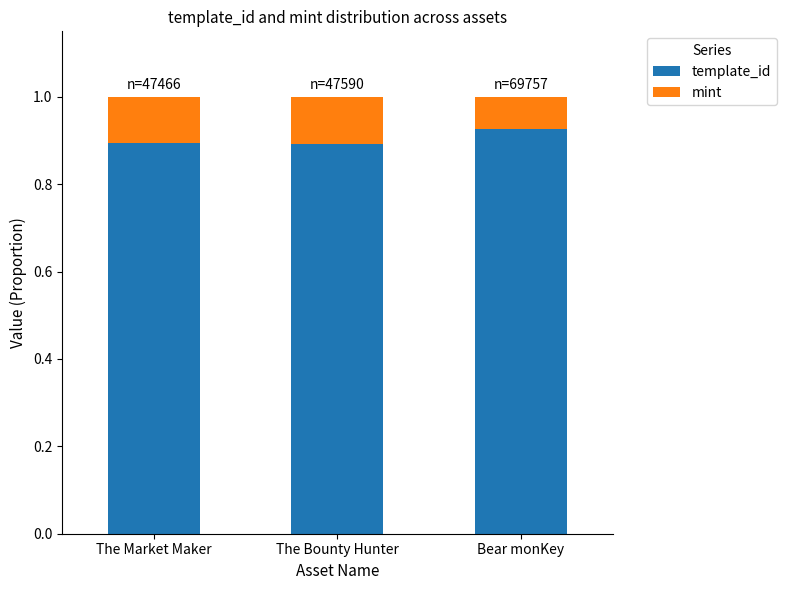

What is the total value across all series at Bear monKey?

1.0